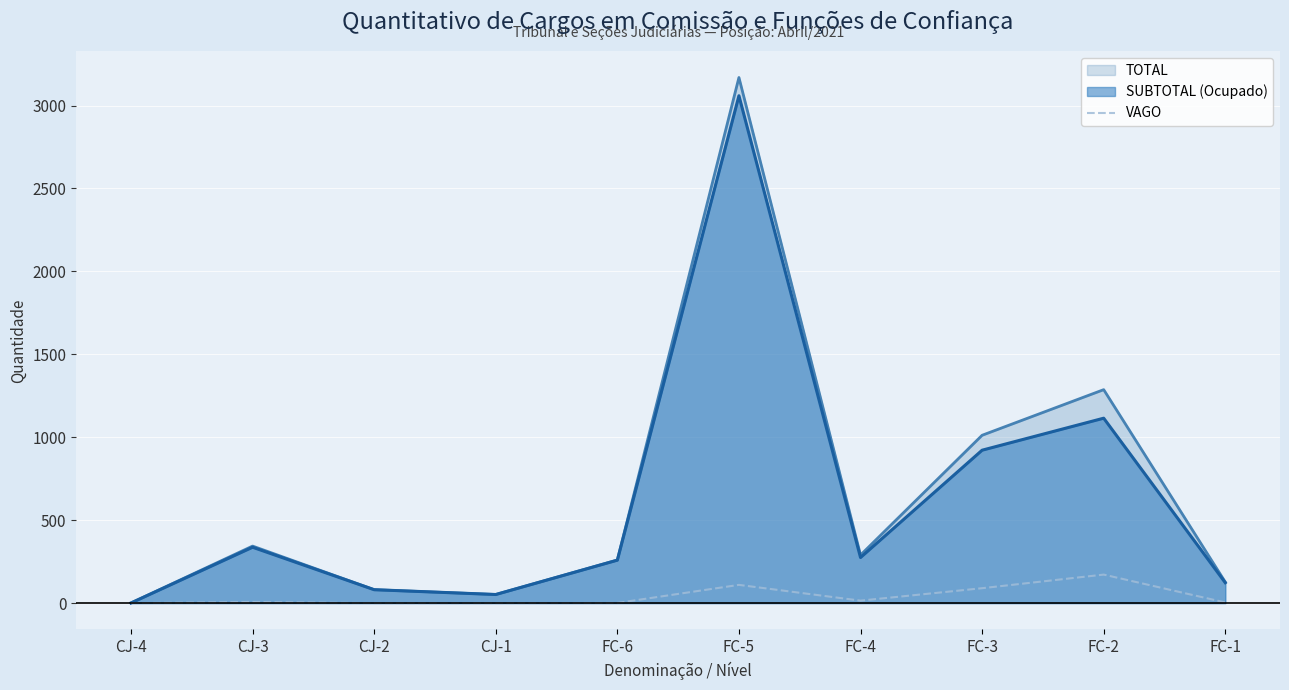

Which series has the widest spread of values?

TOTAL